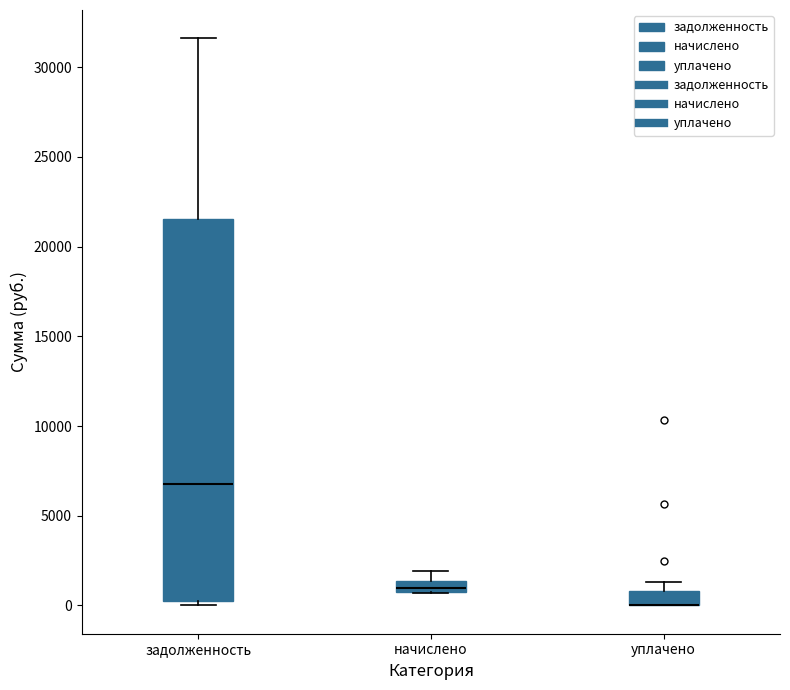

Comparing the boxes themselves (not the whiskers), which one is the tallest?

задолженность